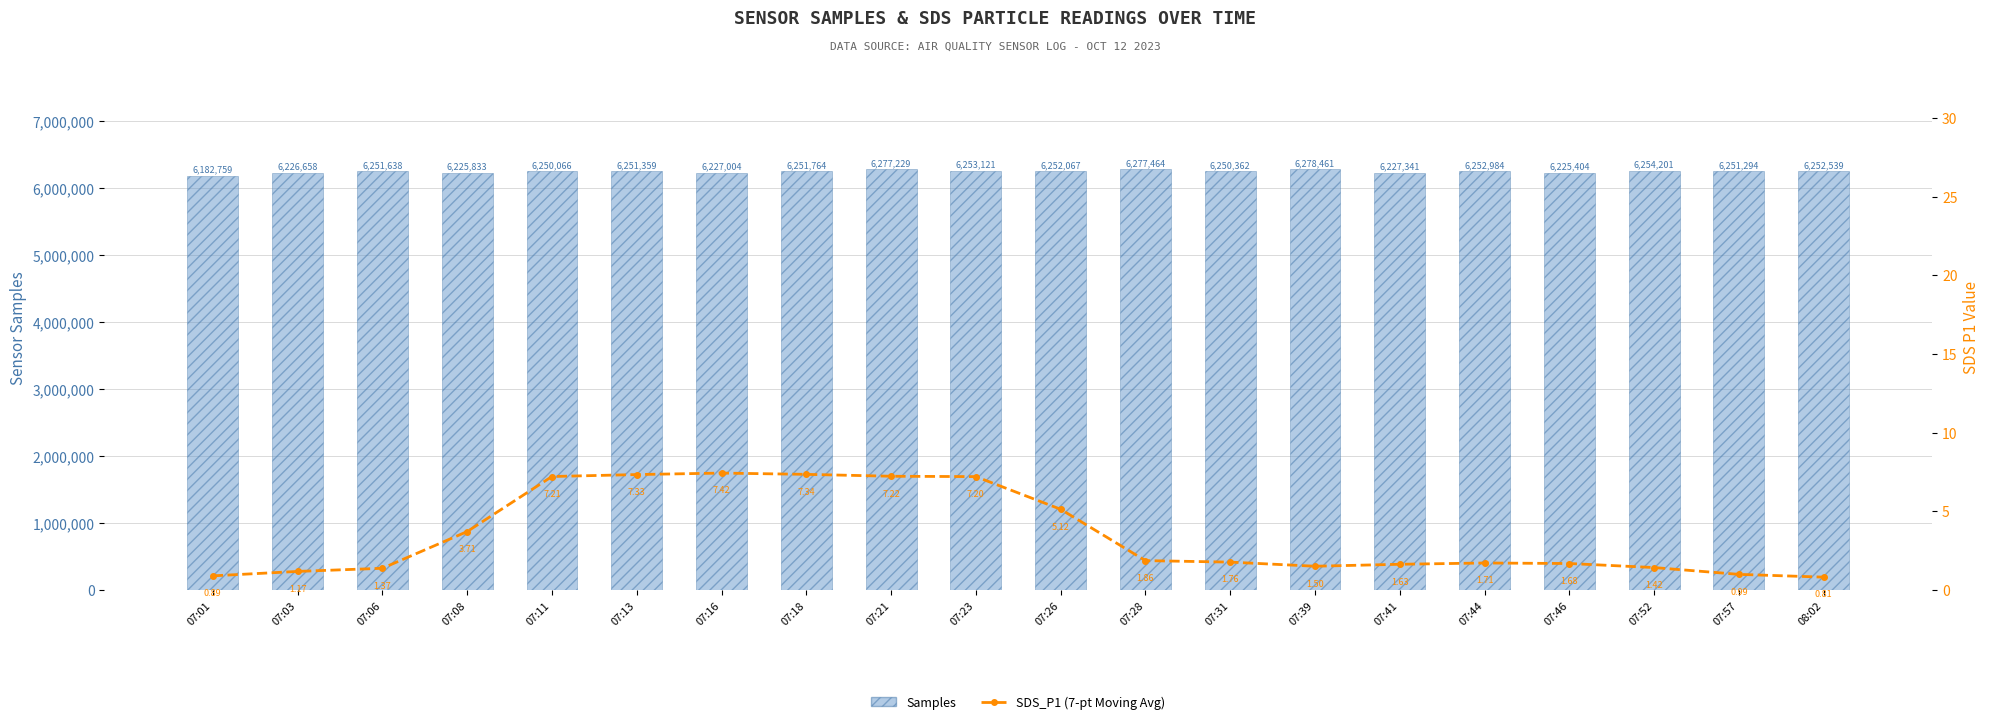

What is the value of the Samples bar at the 13th from the left?

6250362.0